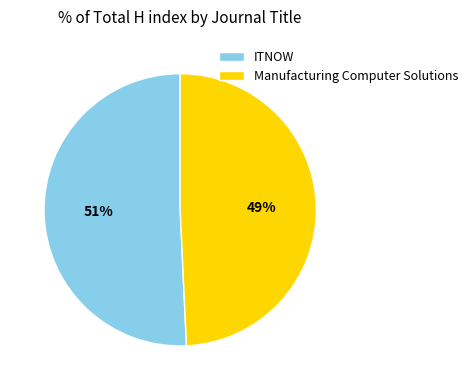

True or false: ITNOW accounts for 51% of the total.

True